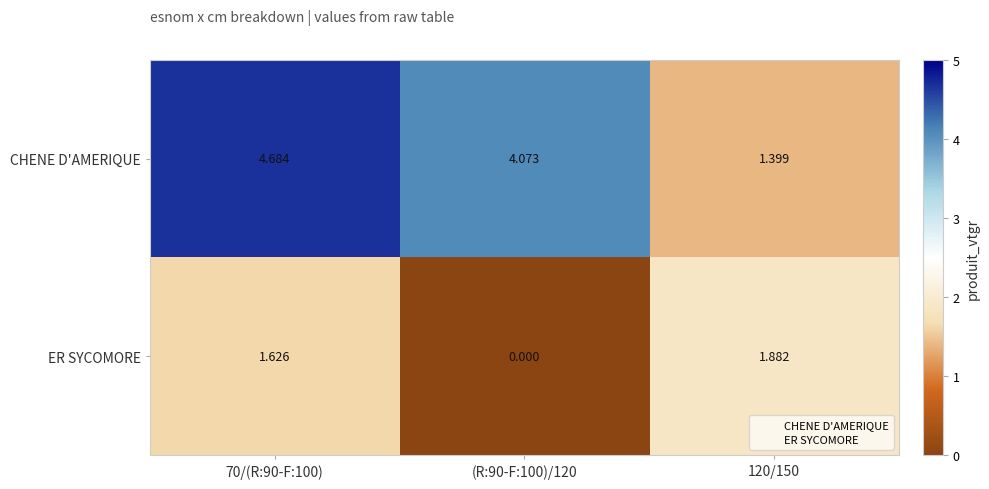

Which series has the largest total across all categories?

CHENE D'AMERIQUE